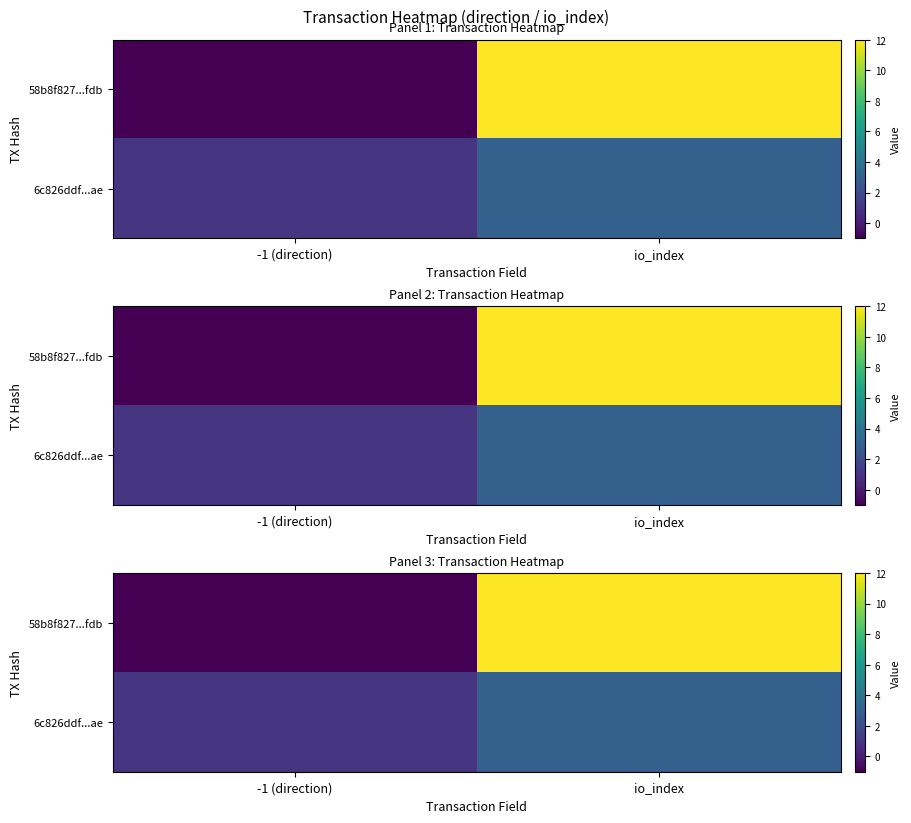

Which series has the widest spread of values?

58b8f827...fdb